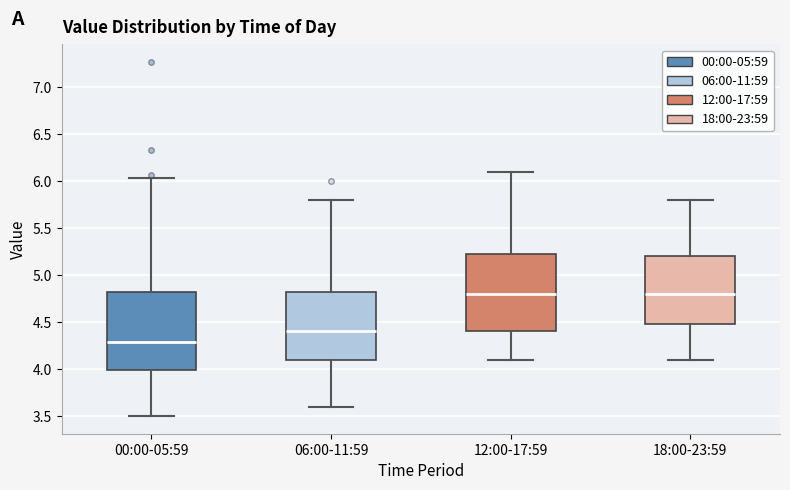

Where does the lower whisker of the box for 18:00-23:59 end on the y-axis? The values are not printed on the chart, so give them approximately, as read against the axis.

4.10